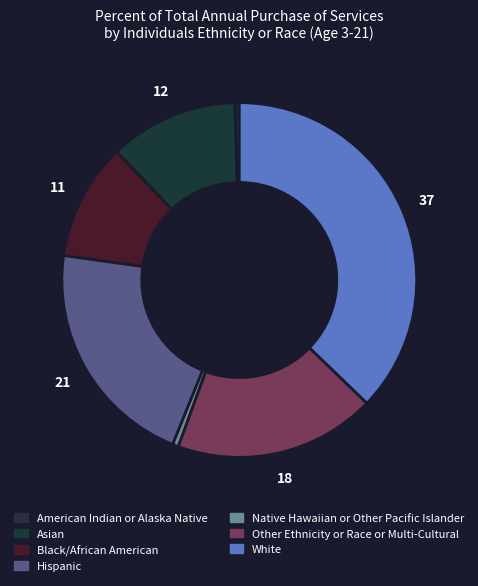

Count the number of slices in the pie.

7